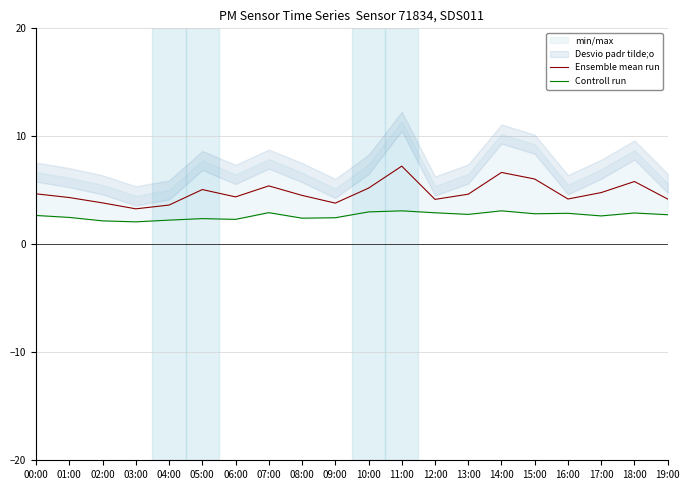

Reading left to right, extract all data points from this chart.

Ensemble mean run: 4.7	4.3	3.8	3.3	3.6	5.1	4.4	5.4	4.5	3.8	5.2	7.2	4.2	4.6	6.7	6.0	4.2	4.8	5.8	4.2
Controll run: 2.7	2.5	2.2	2.1	2.2	2.4	2.3	2.9	2.4	2.5	3.0	3.1	2.9	2.8	3.1	2.8	2.9	2.6	2.9	2.7